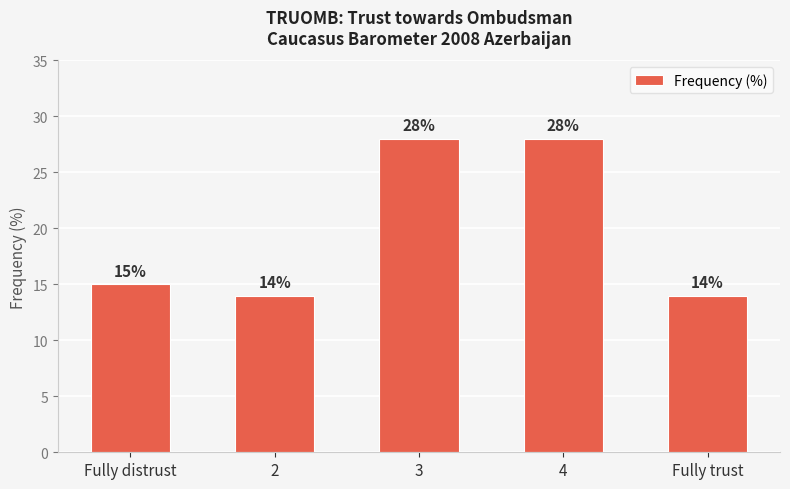

What is the label of the 3rd bar from the right?

3